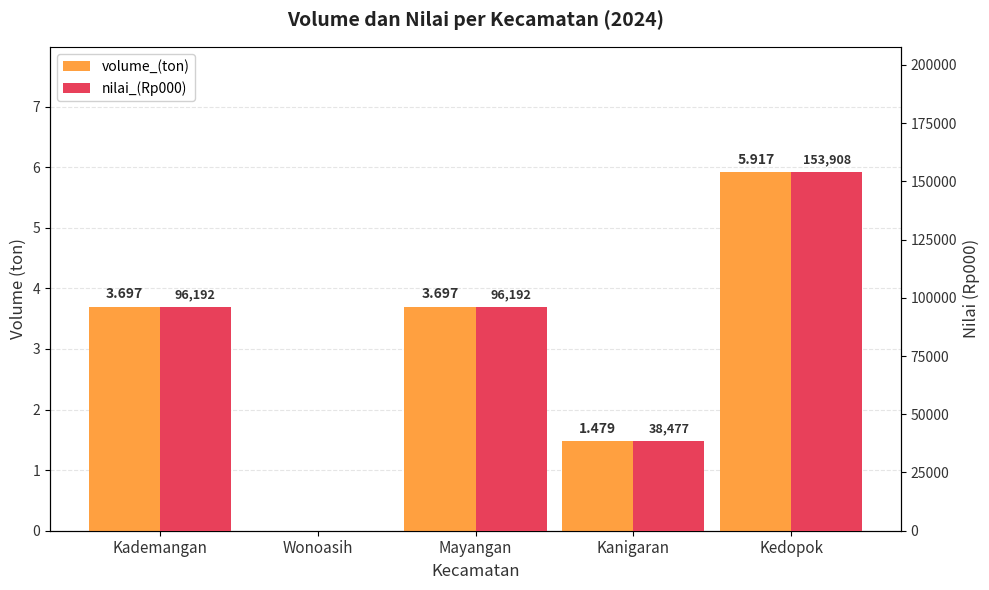

What are all the series names shown in the legend?

volume_(ton), nilai_(Rp000)